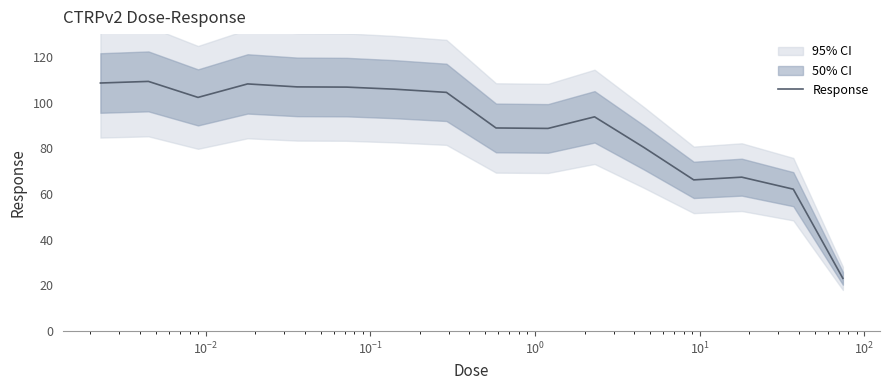

What is the minimum value for Response?

23.1